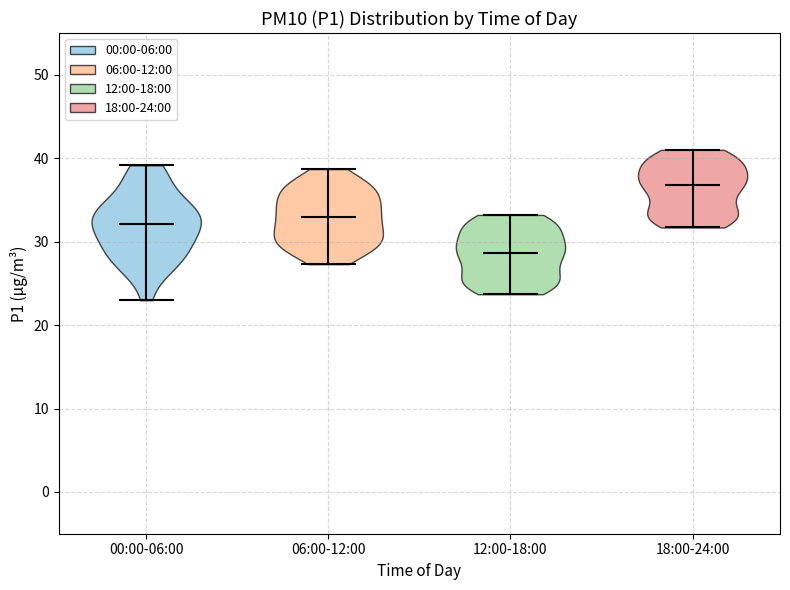

Where does the median line of the violin for 18:00-24:00 sit on the y-axis? The values are not printed on the chart, so give them approximately, as read against the axis.

37